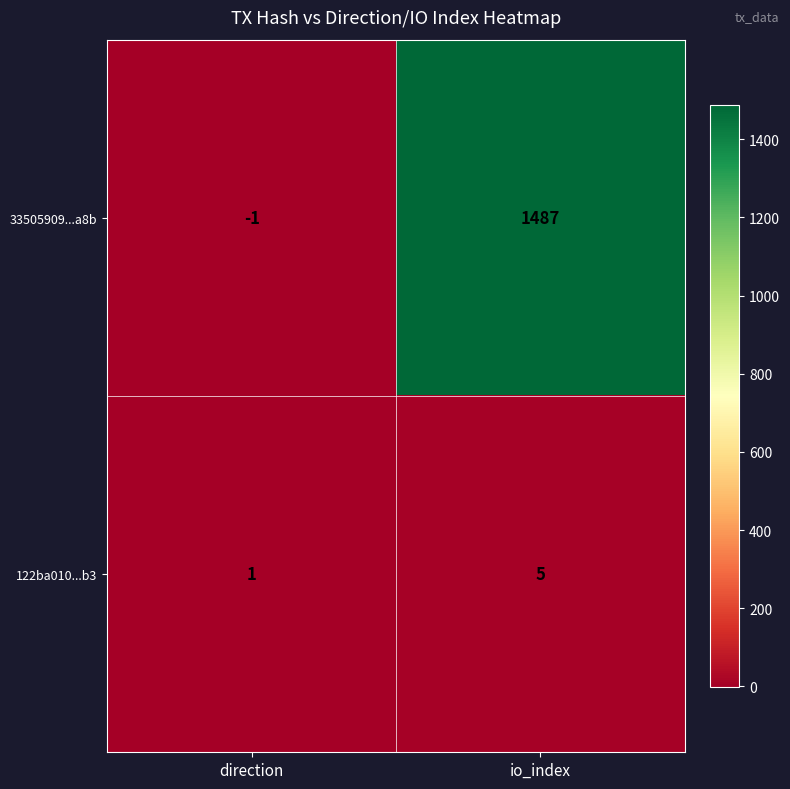

Reading left to right, list all the values displayed in this chart.

33505909...a8b: -1	1487
122ba010...b3: 1	5